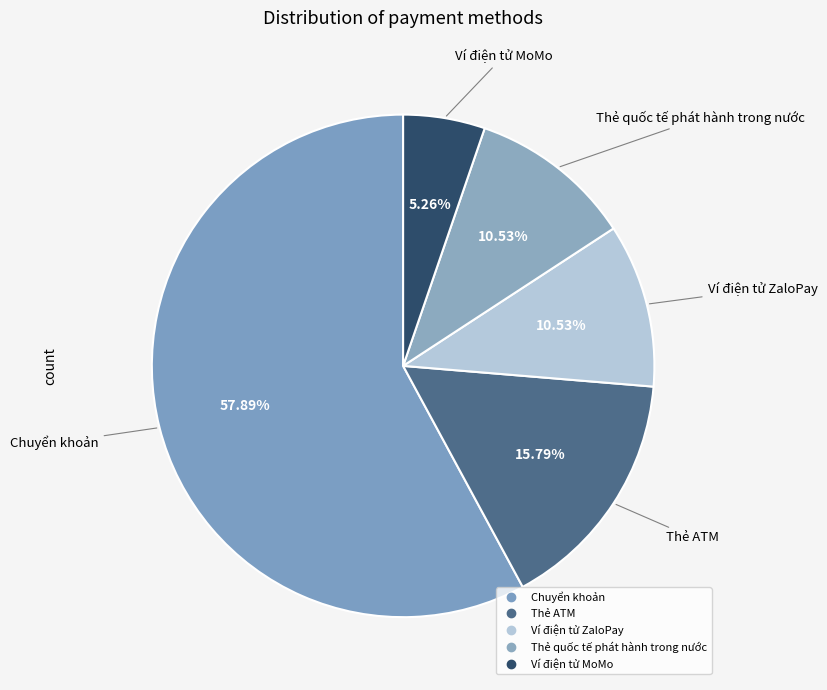

What is the majority slice?

Chuyển khoản